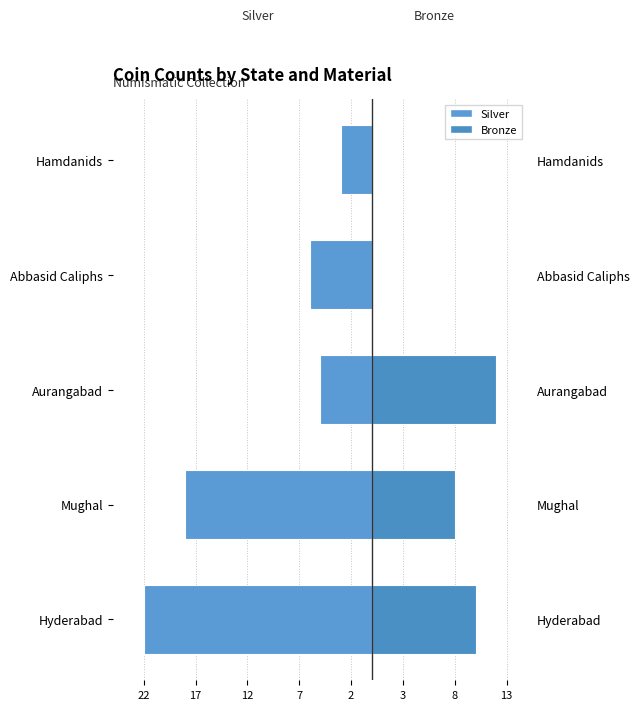

How many bars are there in total?

10